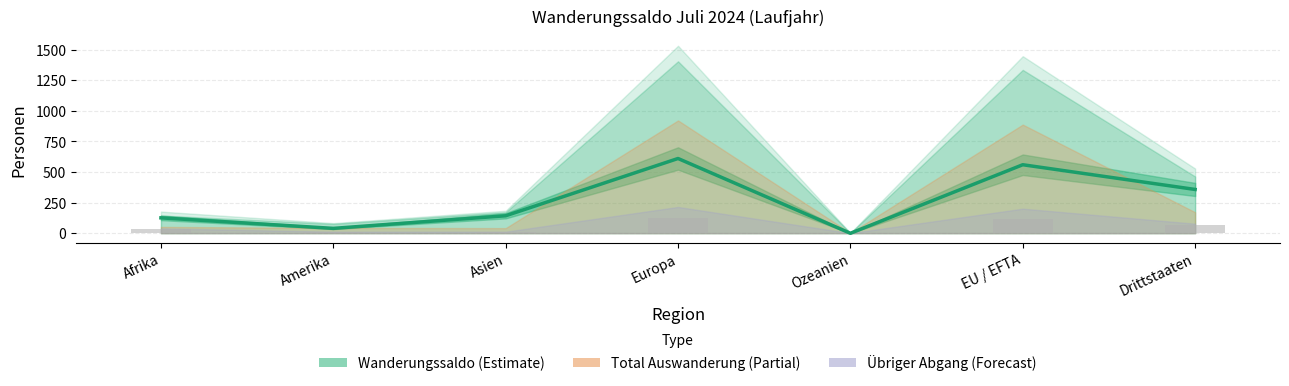

Rank the categories by value from highest to lowest.

Europa, EU / EFTA, Drittstaaten, Asien, Afrika, Amerika, Ozeanien